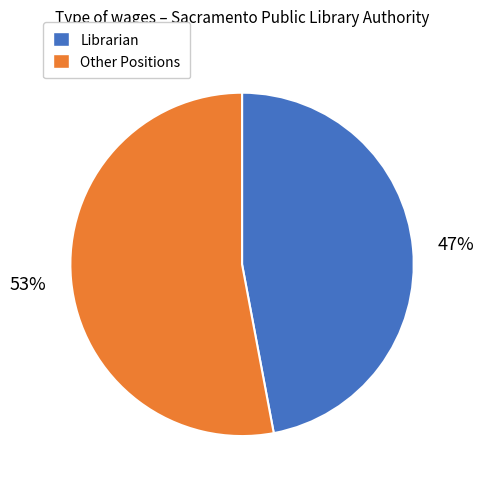

Is there any slice that represents more than half of the pie?

Yes